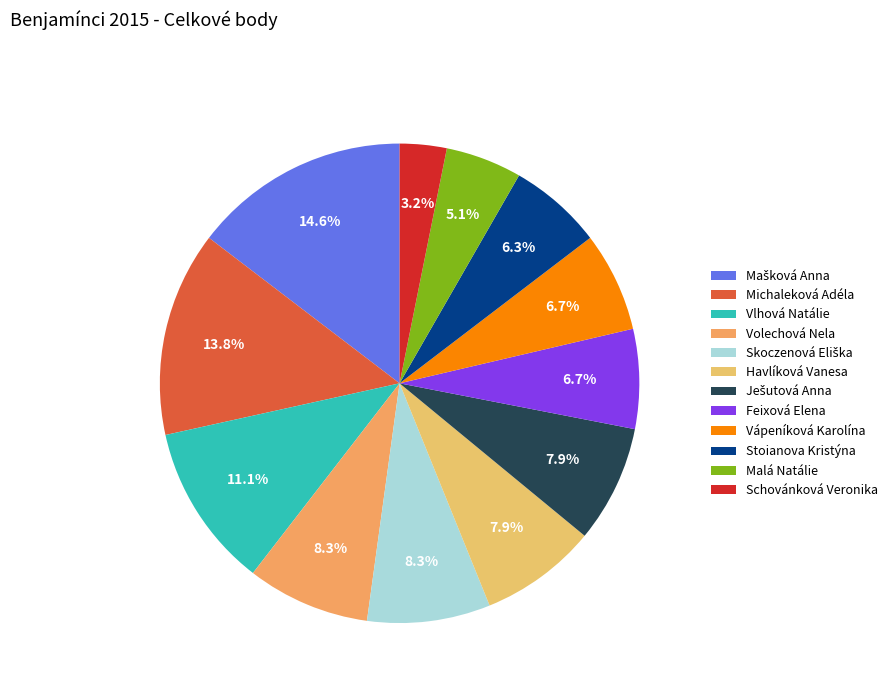

To the nearest percent, what is the difference between the largest and smallest slice percentages?

11%